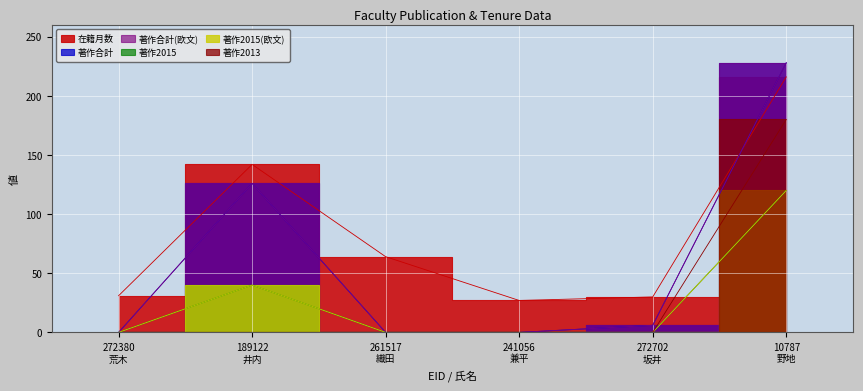

Between 272702
坂井 and 261517
織田, which is larger?

261517
織田